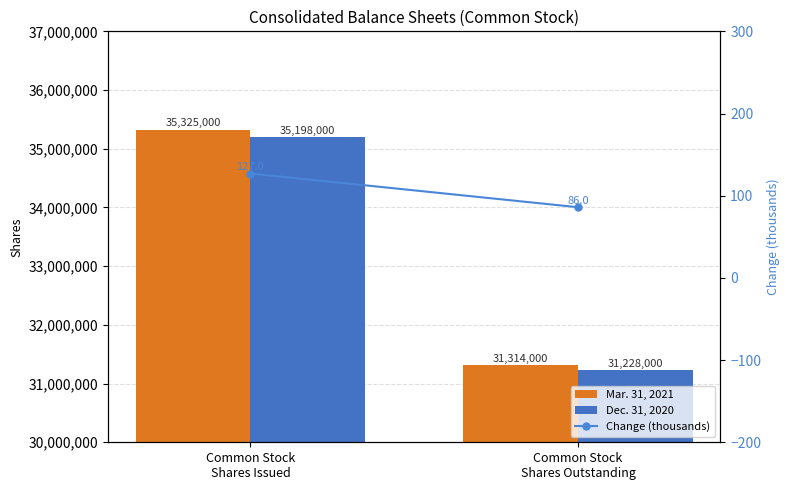

Which series has the largest total across all categories?

Mar. 31, 2021